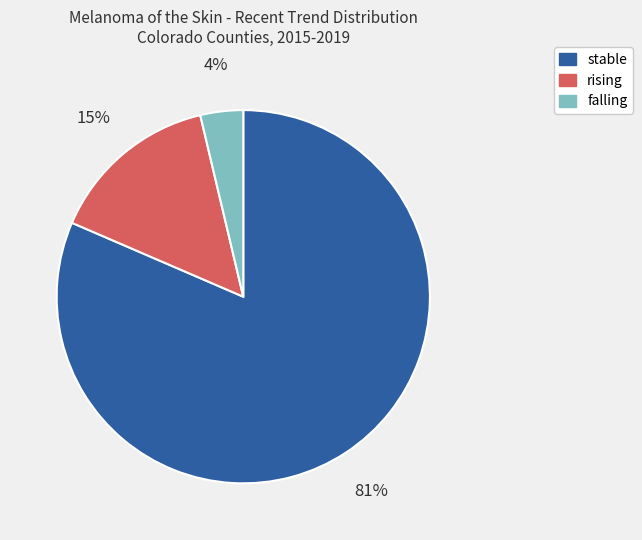

Do falling and stable together represent more than half of the pie?

Yes